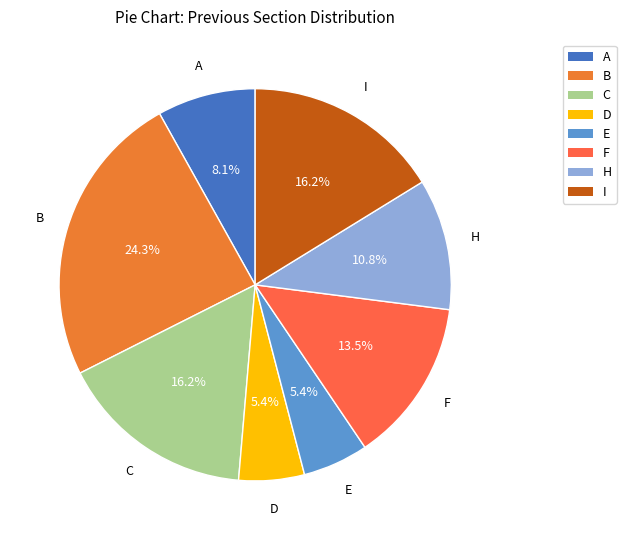

Which has a higher value, B or H?

B